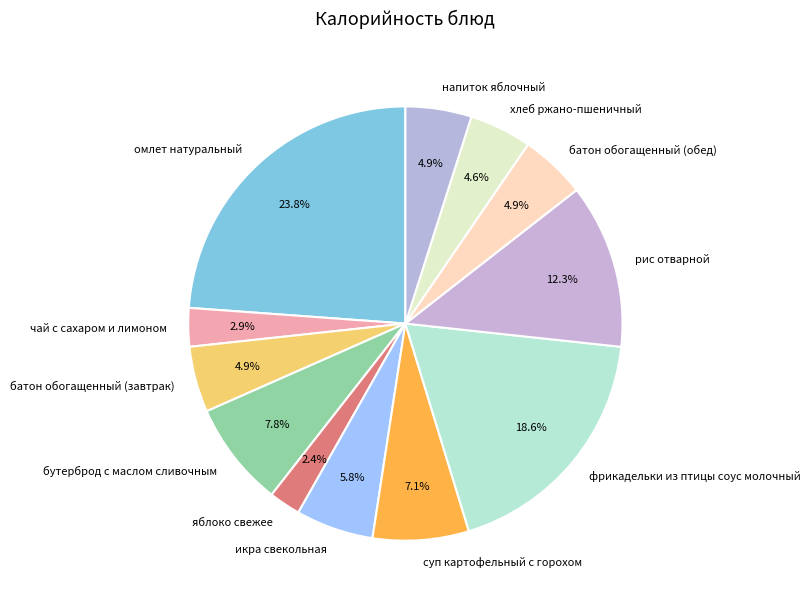

Is it true that бутерброд с маслом сливочным is 8% of the pie?

True